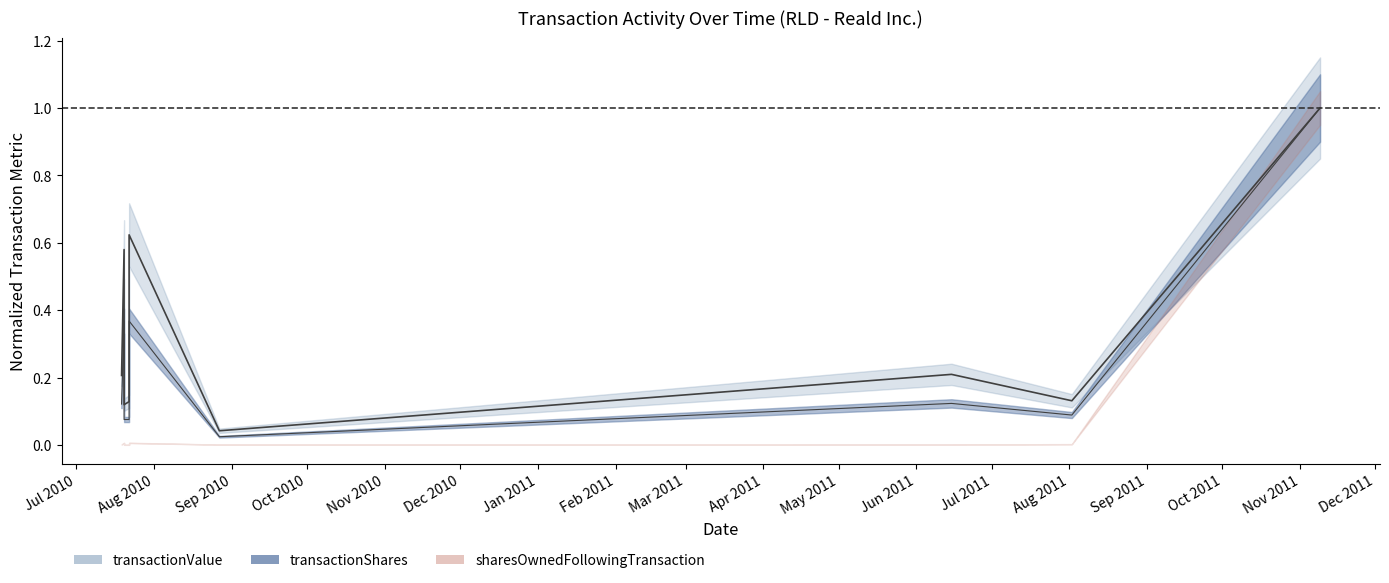

What is the sum of all transactionValue values?

3.0